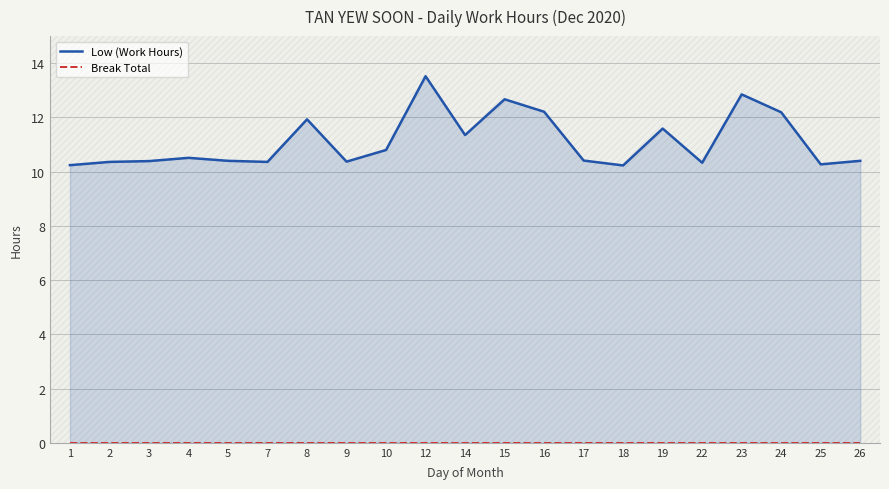

Which label corresponds to the largest value in the chart?

12